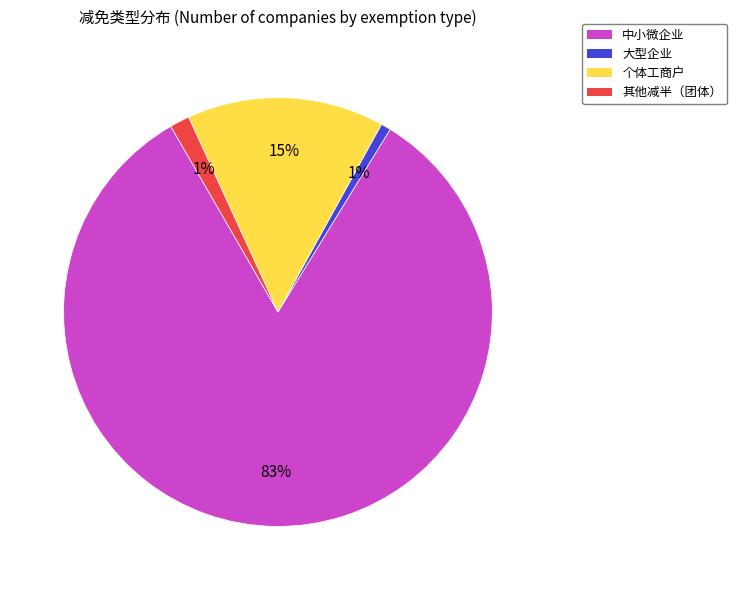

What percentage is the 大型企业 slice, to the nearest percent?

1%